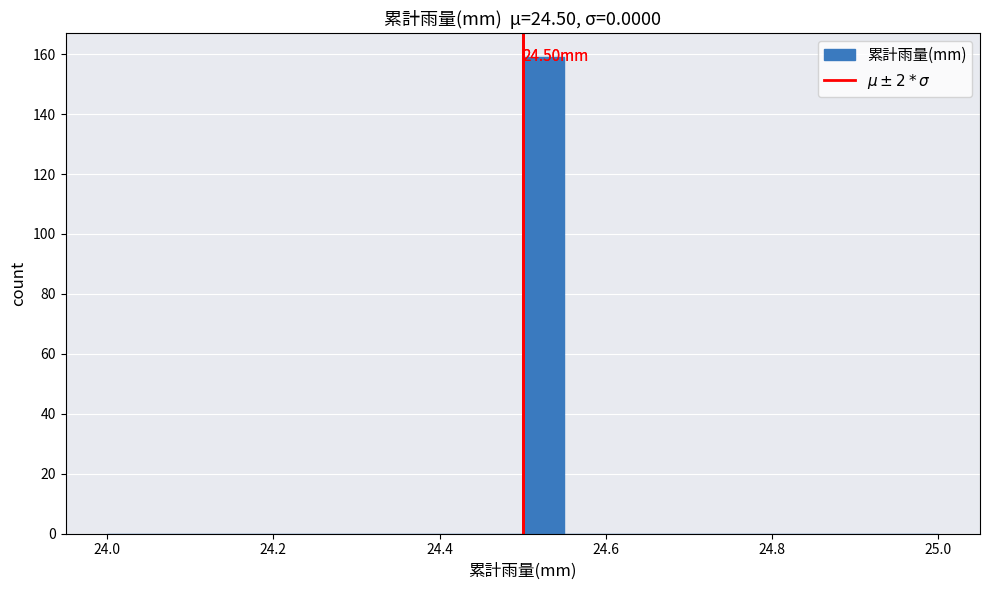

Read against the x-axis, roughly where is the centre of the tallest bar?

24.52